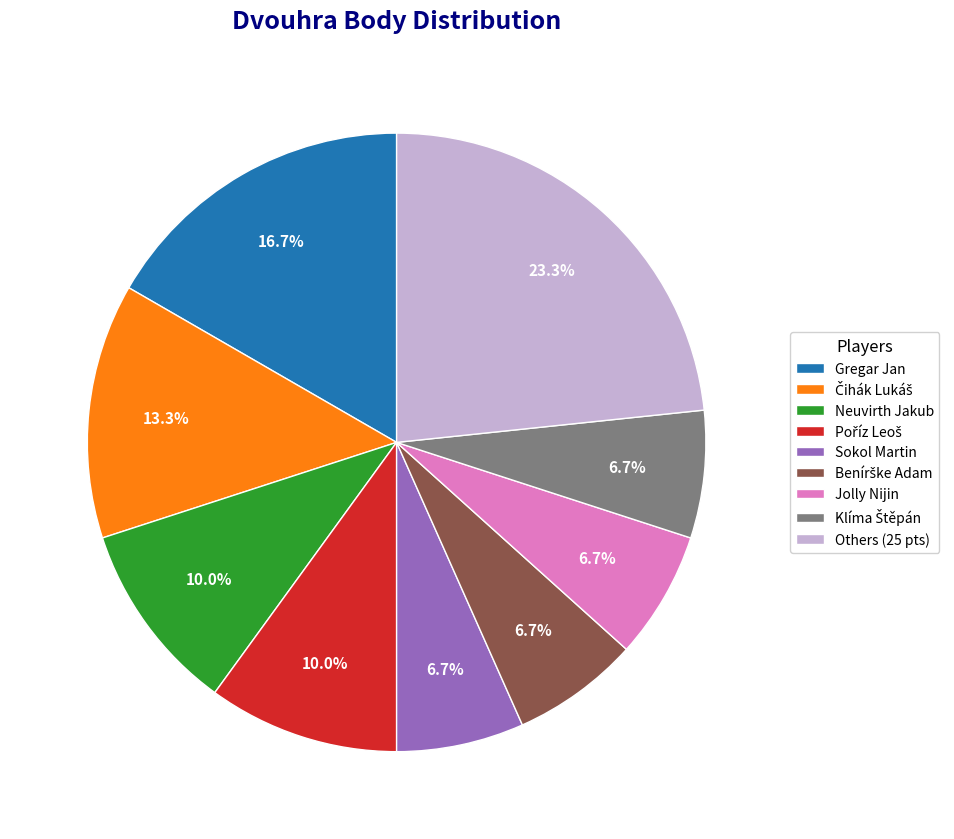

Count the number of slices in the pie.

9